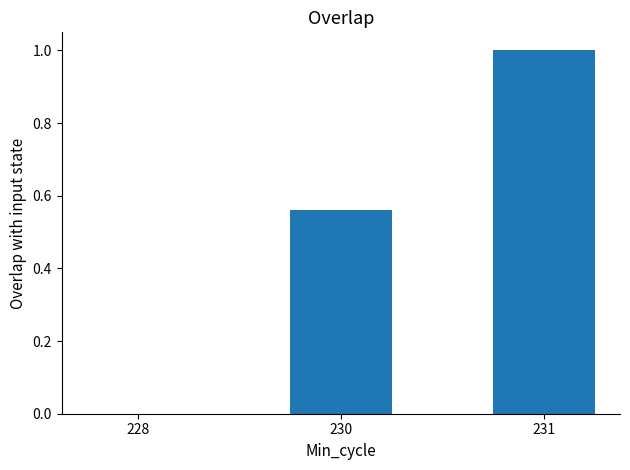

What is the change in value from 230 to 231?

+0.4